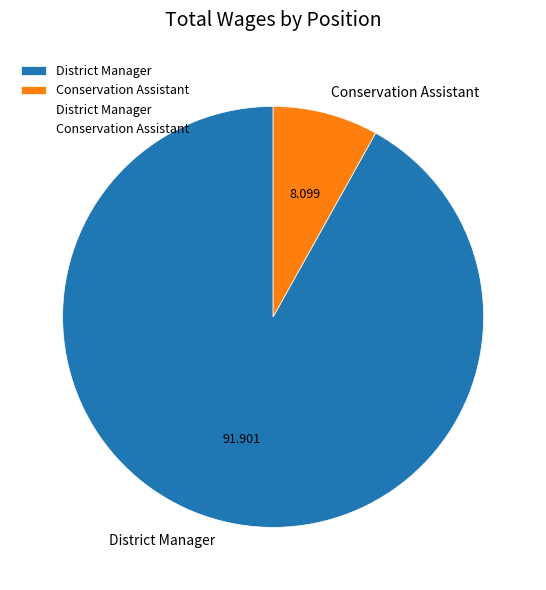

True or false: Conservation Assistant accounts for 1% of the total.

False